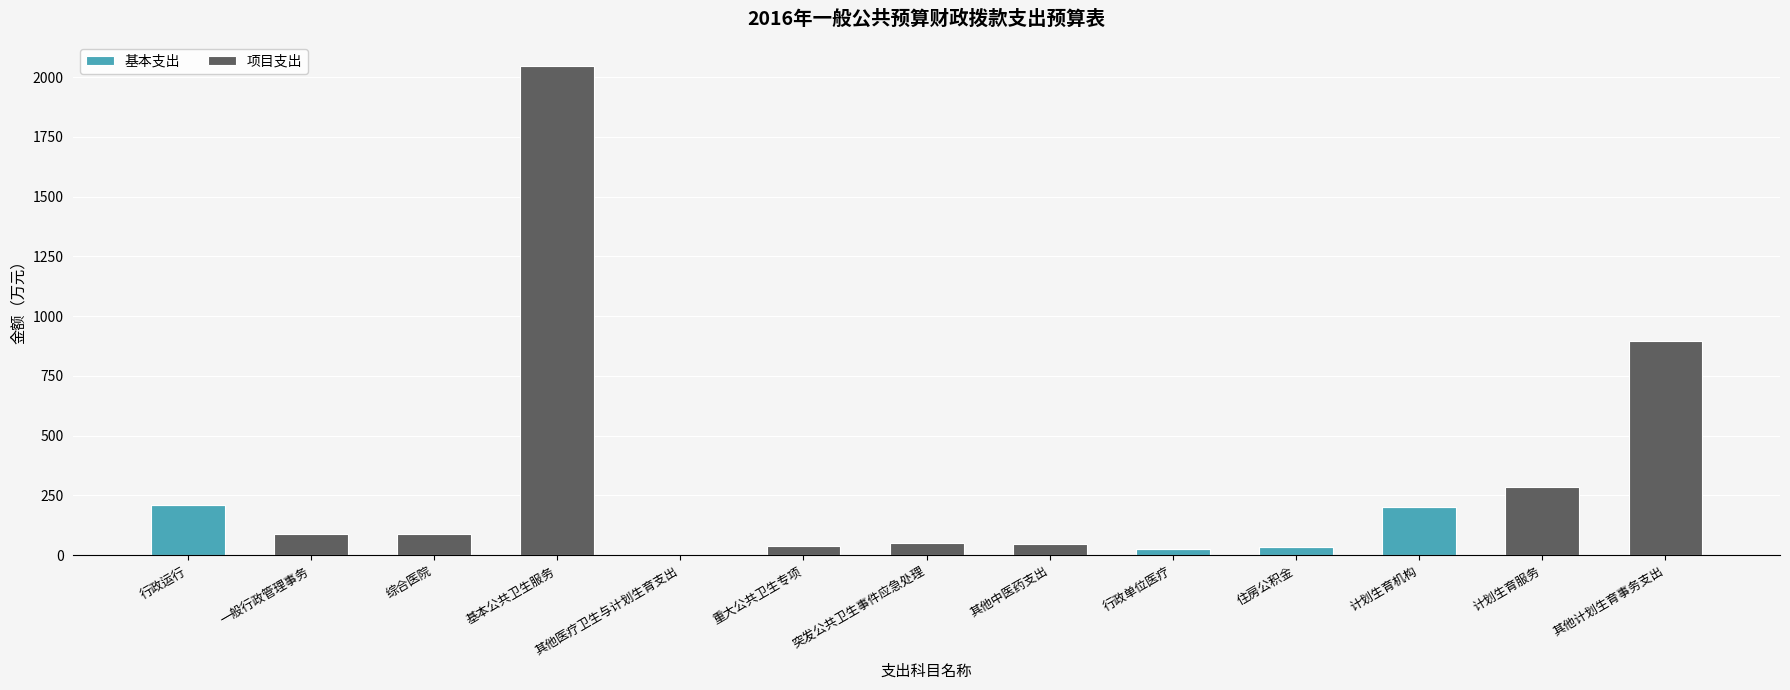

What is the sum of all 基本支出 values?

478.9